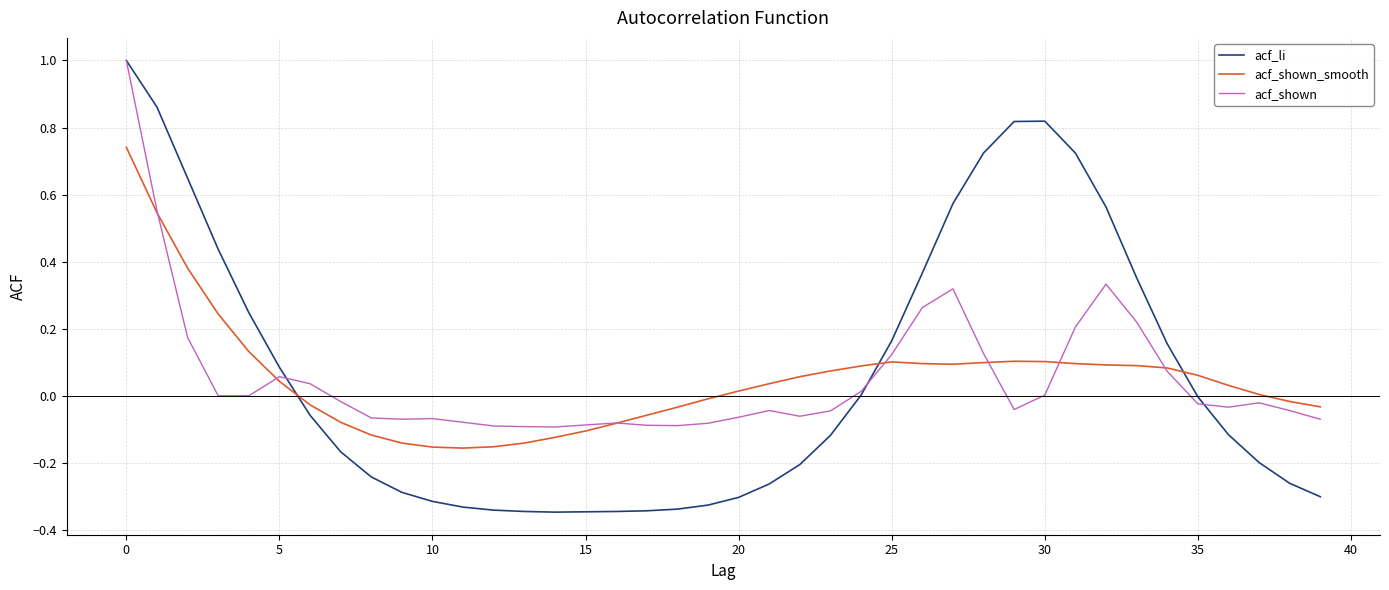

True or false: acf_li and acf_shown_smooth intersect in this chart.

True